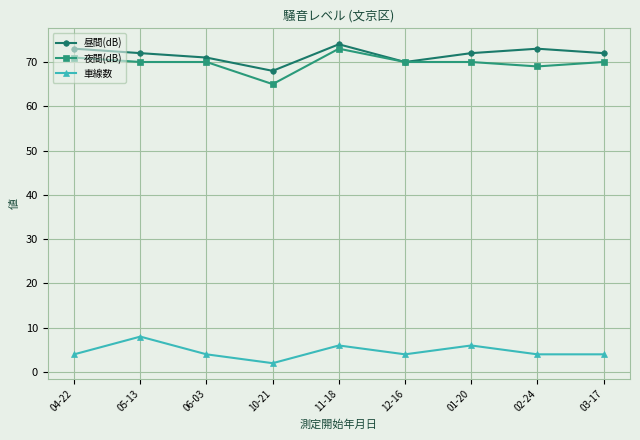

True or false: 車線数 and 夜間(dB) intersect in this chart.

False